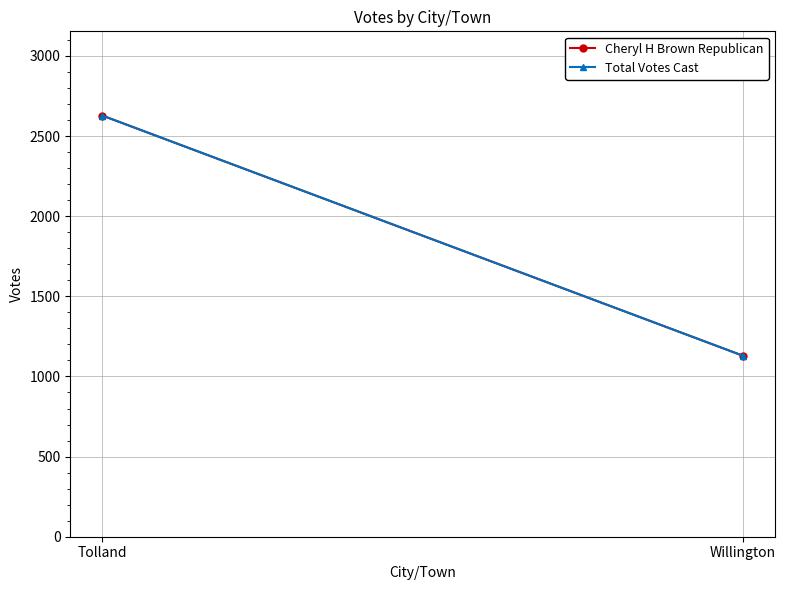

Which category has the highest value in the Total Votes Cast series?

Tolland